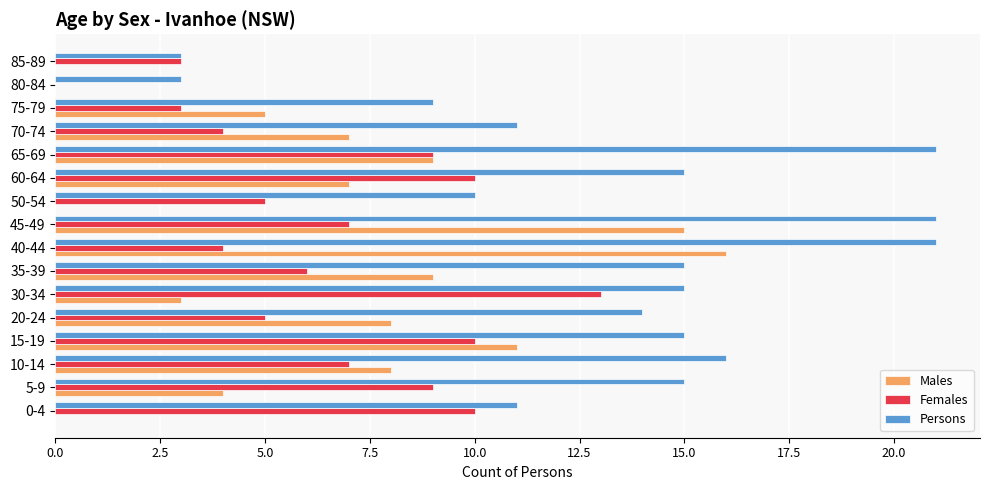

At which category is the sum across all series the highest?

45-49